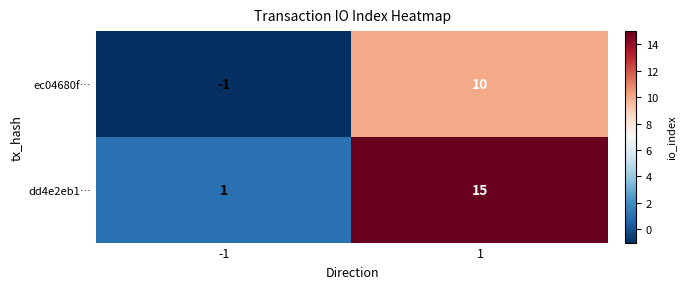

At which category is the sum across all series the highest?

1